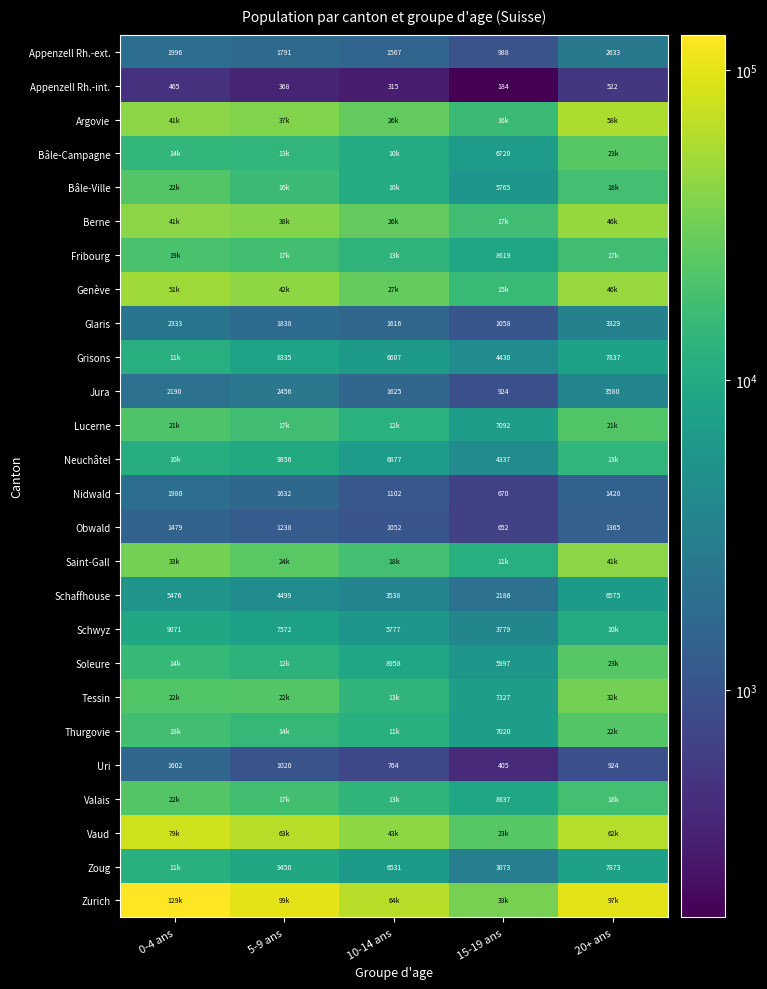

Count the Zoug values in the range 6531 to 9450.

3